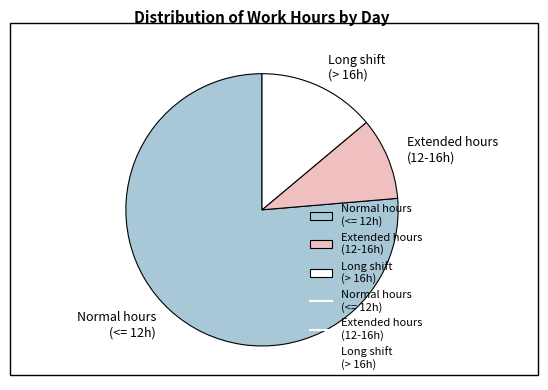

Count the number of slices in the pie.

3